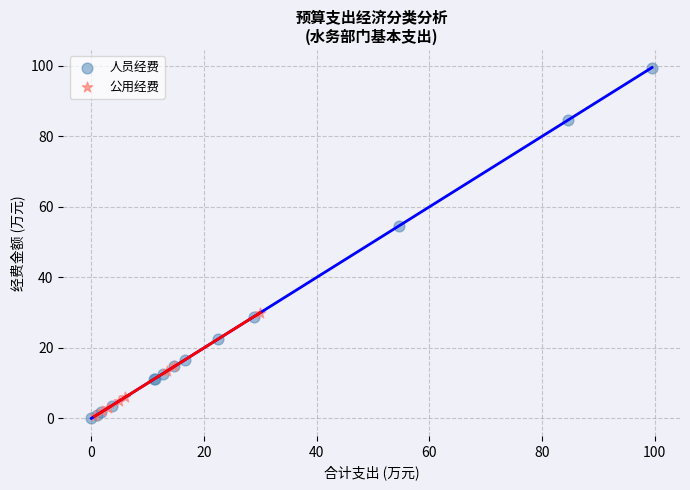

Which series has the largest Y range (max minus min)?

人员经费